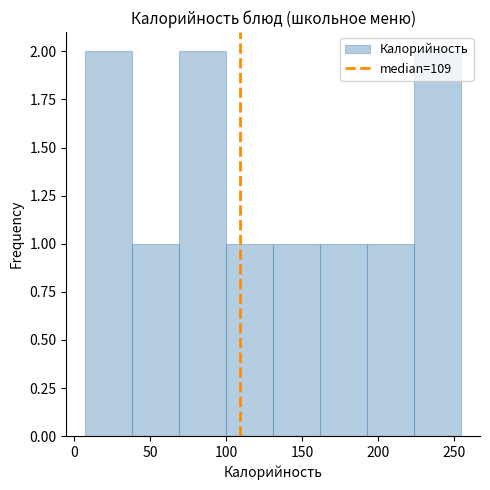

Reading left to right, transcribe this chart: for each bar, give the range it covers on the x-axis and its height. Neither the bar edges nor the heights are printed on the chart, so give them approximately, as read against the axes.

5 to 40: 2
40 to 70: 1
70 to 100: 2
100 to 130: 1
130 to 160: 1
160 to 195: 1
195 to 225: 1
225 to 255: 2